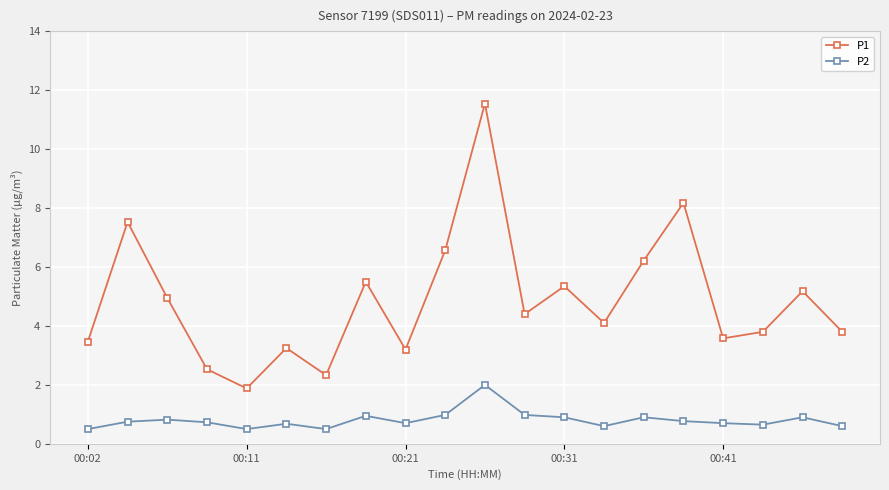

What is the value of the P1 point at the 19th from the left?

5.2